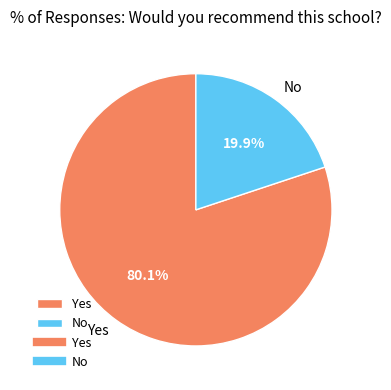

Which has a higher value, Yes or No?

Yes